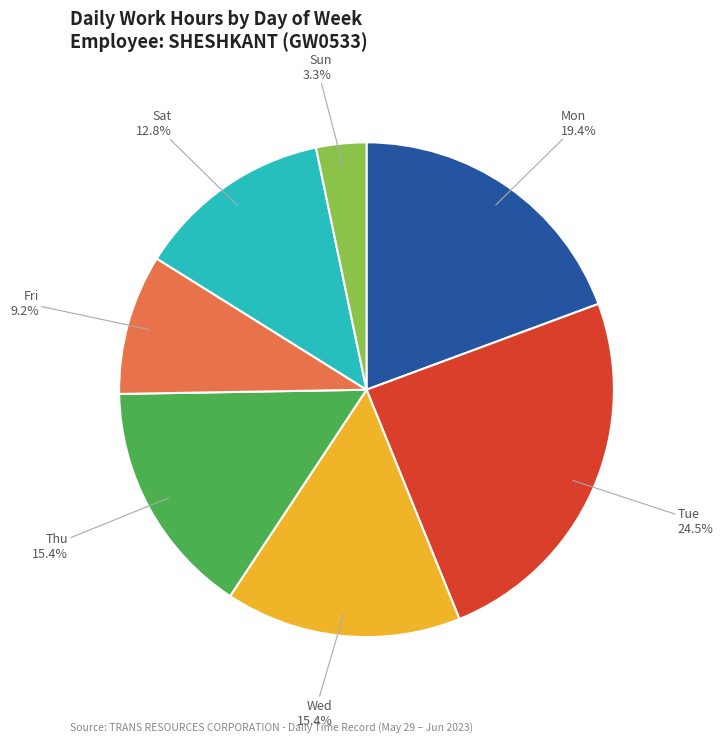

Is there any slice that represents more than half of the pie?

No